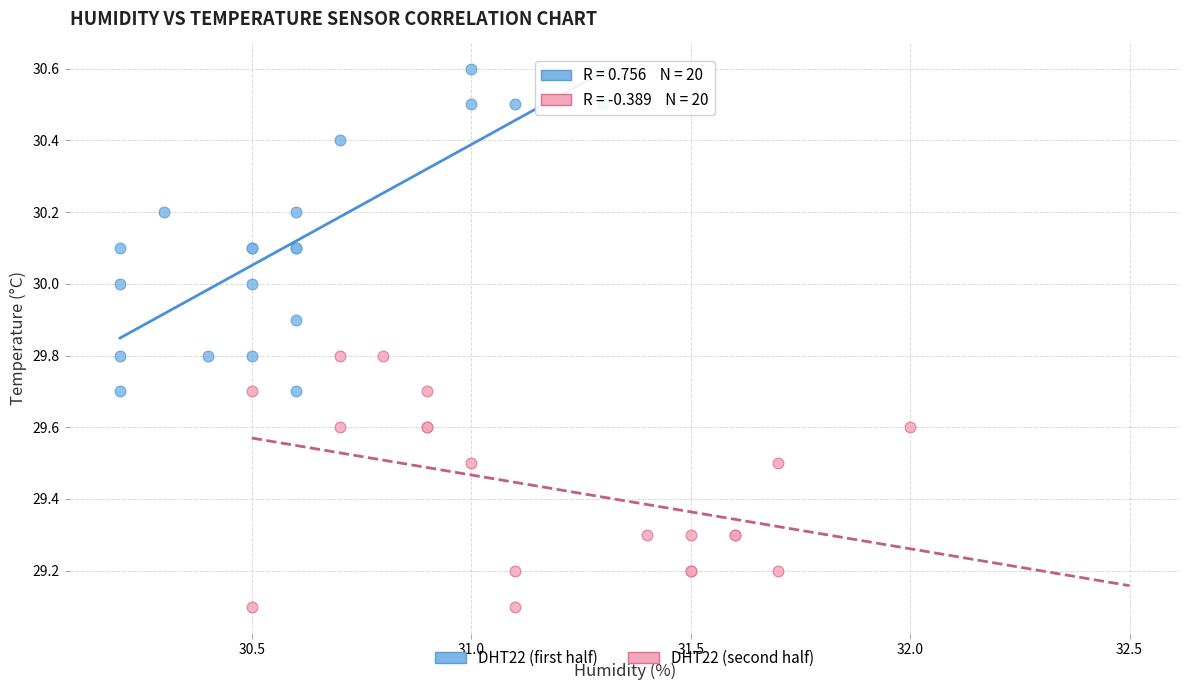

Which series has the widest spread of Y values?

DHT22 (first half)